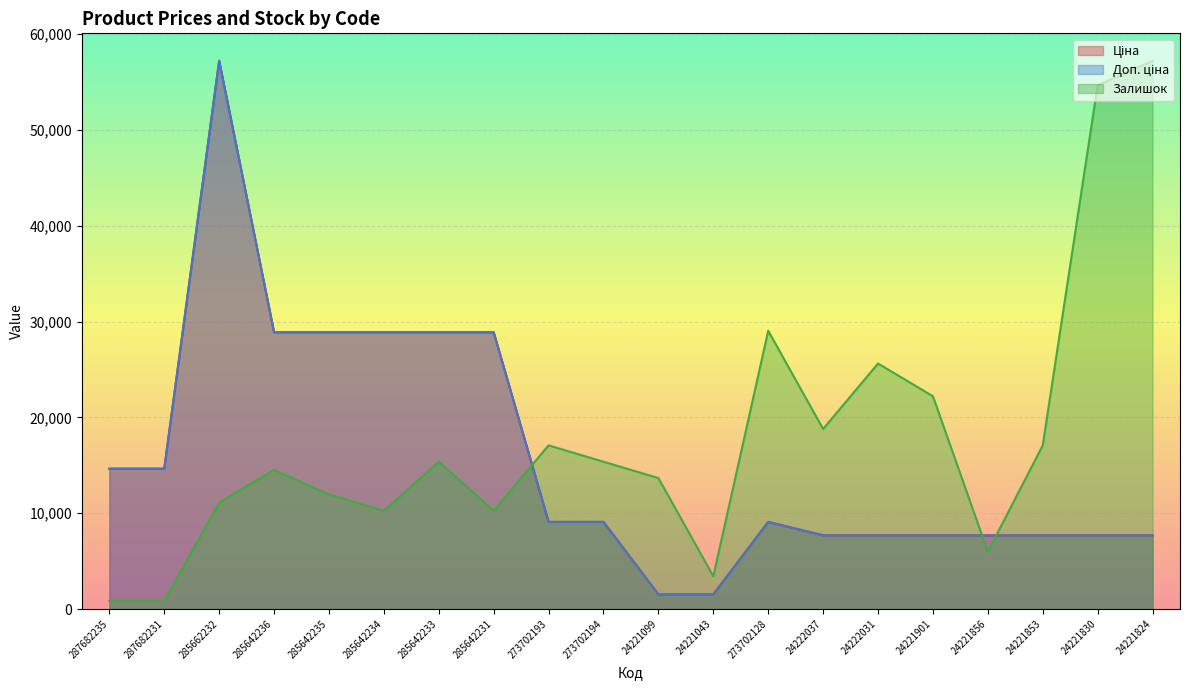

How many distinct data groups are displayed?

3